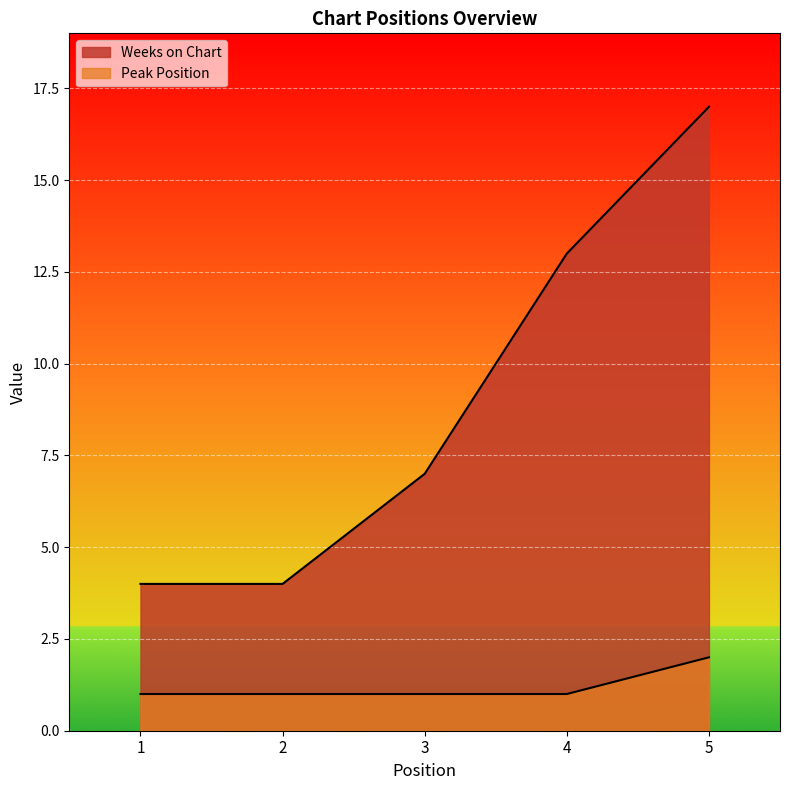

True or false: Peak Position and Weeks on Chart cross at least once.

False